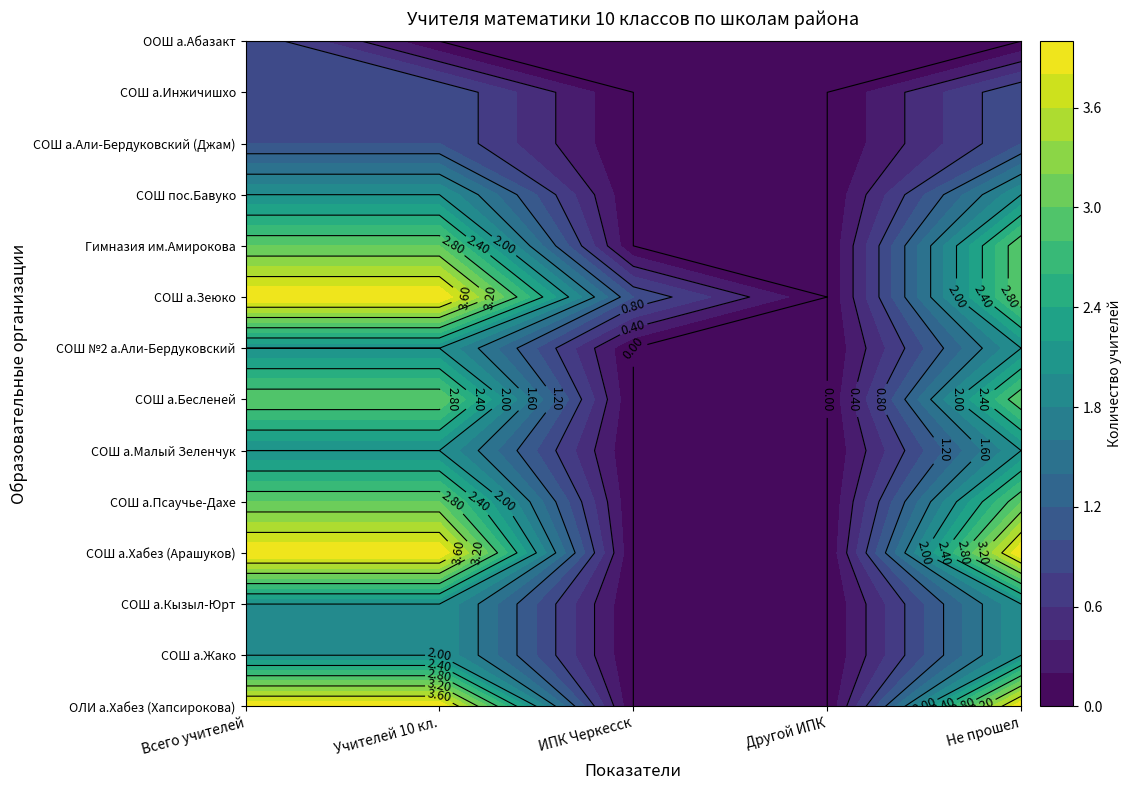

Reading left to right, what are all the values shown in this chart?

МБОУ "ОЛИ а.Хабез им.Хапсироковой Е.М.": 4	4	0	0	4
МБОУ "СОШ а.Жако": 2	2	0	0	2
МБОУ "СОШ а. Кызыл-Юрт": 2	2	0	0	2
МБОУ "СОШ а.Хабез им.Арашукова": 4	4	0	0	4
МБОУ "СОШ а.Псаучье-Дахе": 3	3	0	0	3
МБОУ "СОШ а. Малый Зеленчук": 2	2	0	0	2
МБОУ "СОШ а.Бесленей": 3	3	0	0	3
МБОУ "СОШ №2 а. Али-Бердуковский": 2	2	0	0	2
МБОУ "СОШ а. Зеюко": 4	4	1	0	3
МБОУ "Гимназия им.Амирокова": 3	3	0	0	3
МБОУ "СОШ пос. Бавуко": 2	2	0	0	2
МБОУ "СОШ а.Али-Бердуковский им.Джам": 1	1	0	0	1
МБОУ "СОШ а.Инжичишхо": 1	1	0	0	1
МБОУ "ООШ а.Абазакт": 1	0	0	0	0